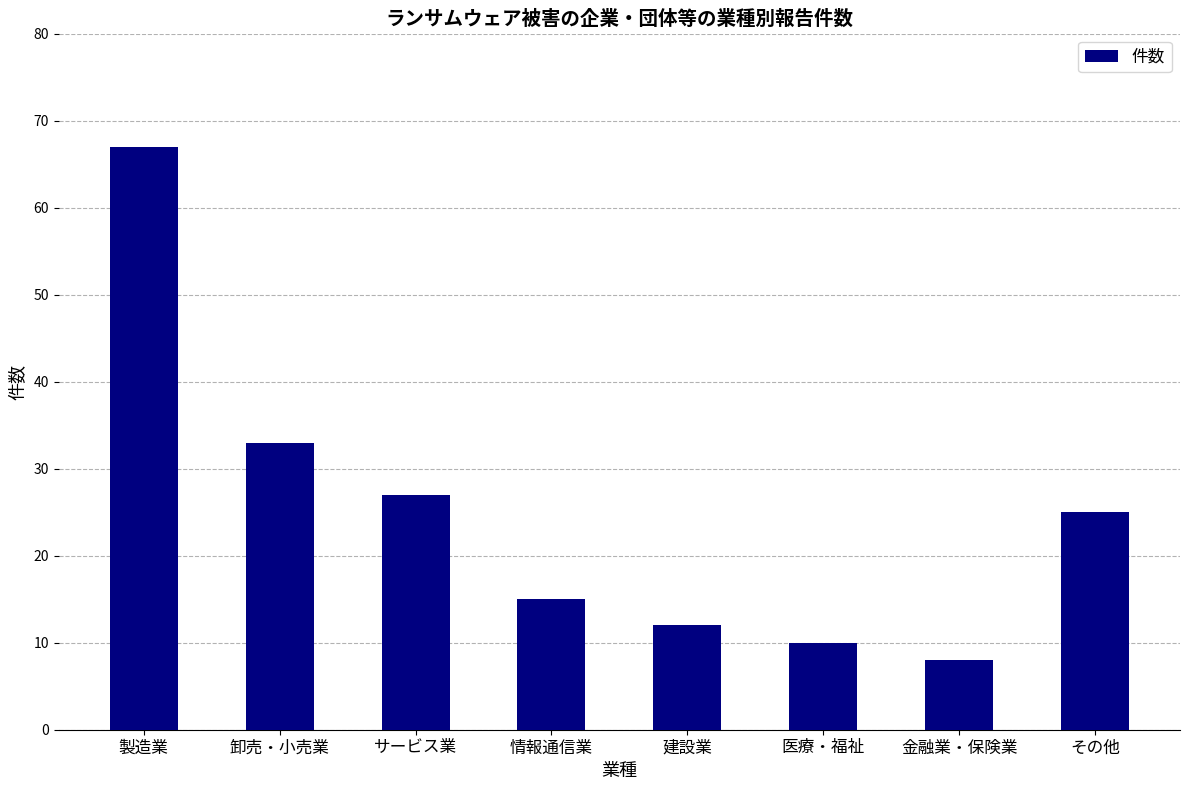

Rank the categories by value from lowest to highest.

金融業・保険業, 医療・福祉, 建設業, 情報通信業, その他, サービス業, 卸売・小売業, 製造業